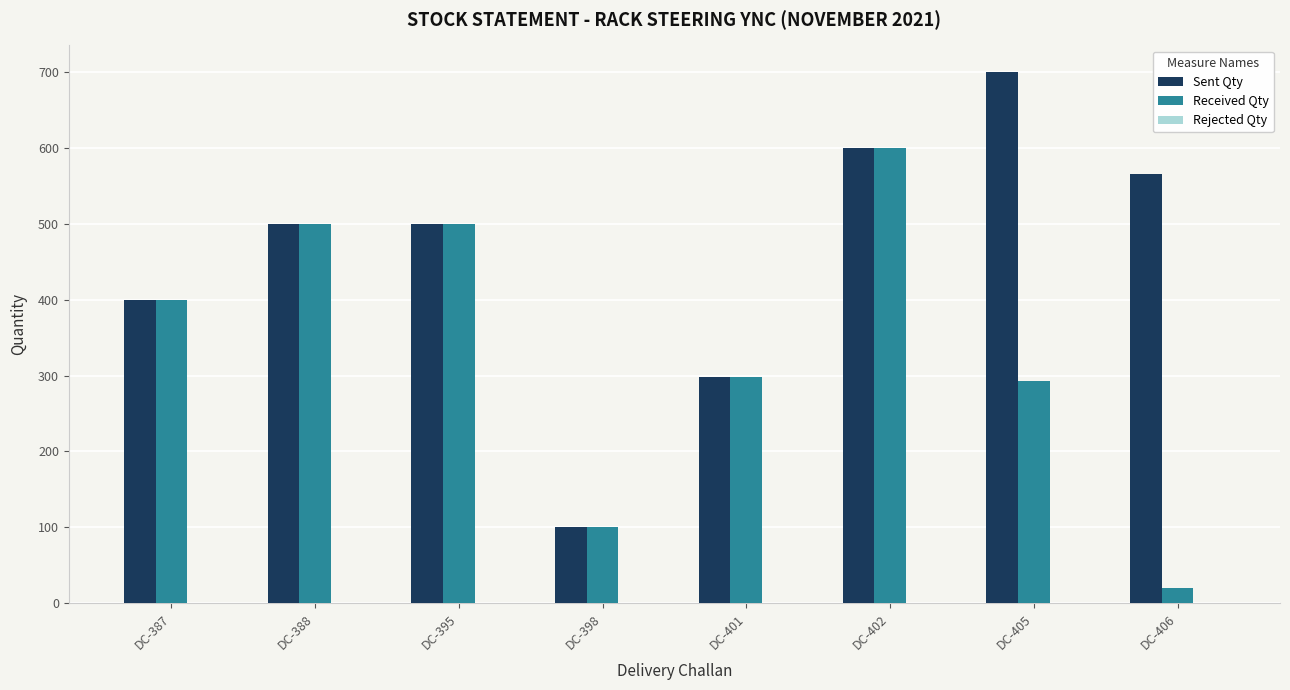

Between DC-402 and DC-405, which series saw the biggest shift?

Received Qty